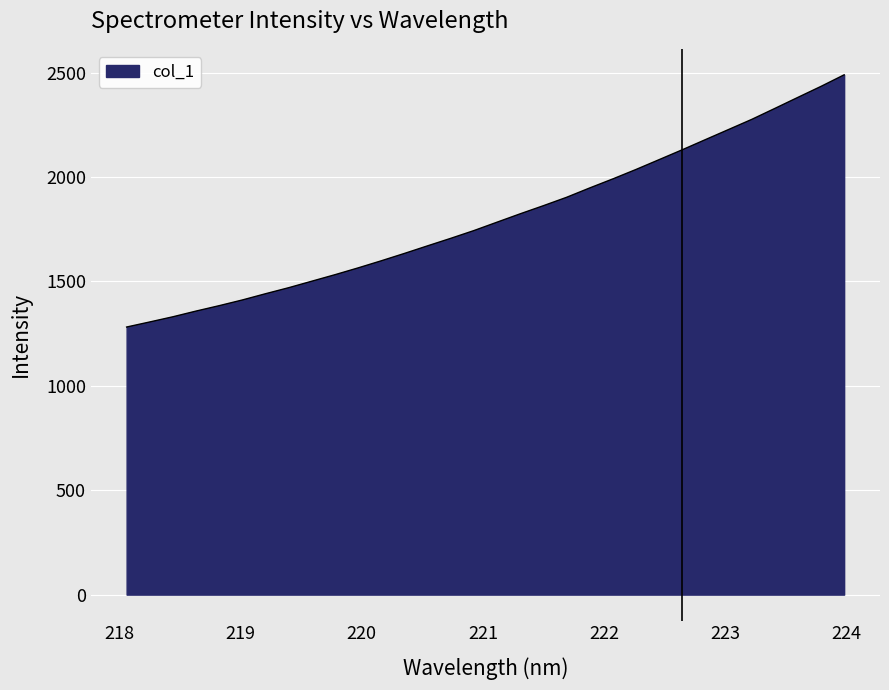

What is the difference between the maximum and minimum values?

1208.1